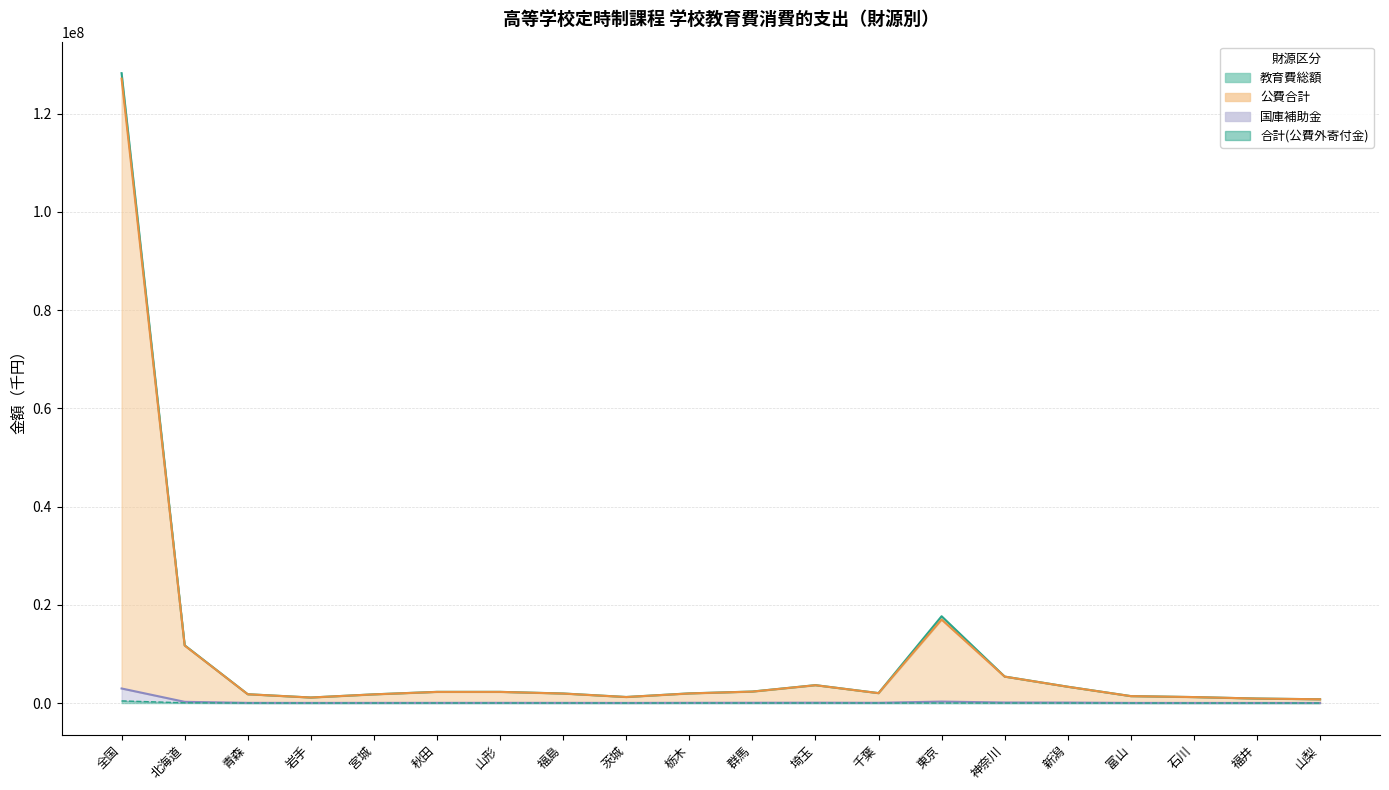

What is the smallest value displayed?

2138